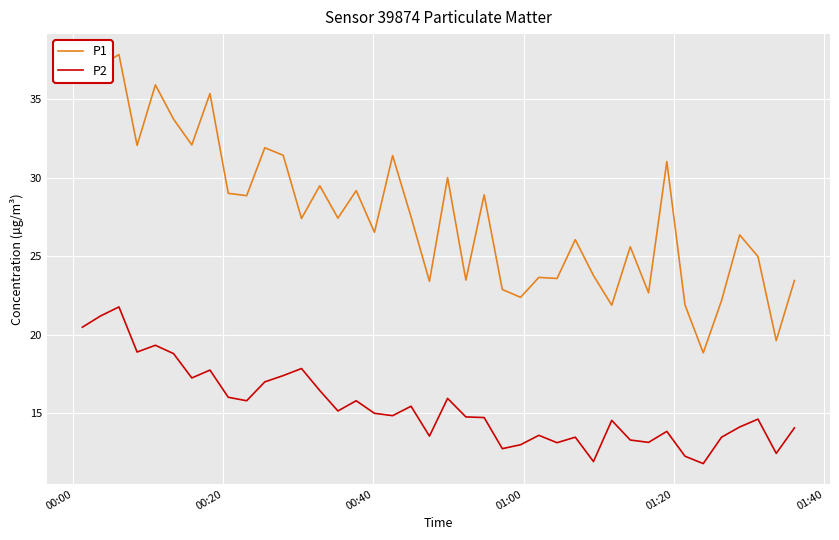

Which series has the widest spread of values?

P1